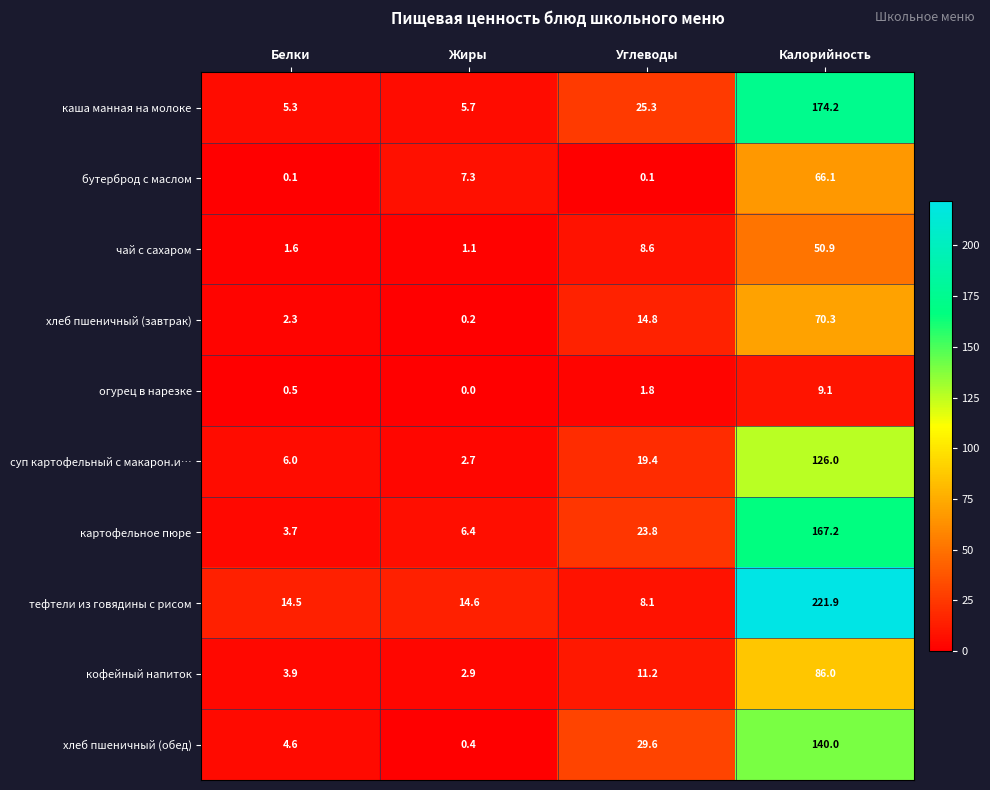

The value of кофейный напиток at Калорийность is 37.9. True or false?

False